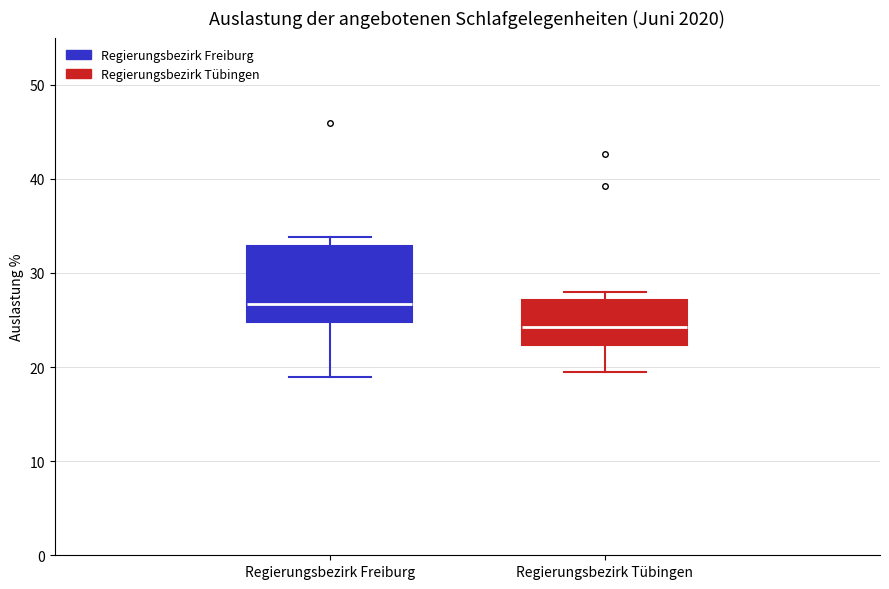

Reading left to right, transcribe this box plot: for each box, give where its median line is, the range the box spans, and where its two whiskers end, as read against the y-axis. The values are not printed on the chart, so give them approximately, as read against the axis.

Regierungsbezirk Freiburg: median 27, box 25 to 33, whiskers 19 to 34
Regierungsbezirk Tübingen: median 24, box 22 to 27, whiskers 20 to 28